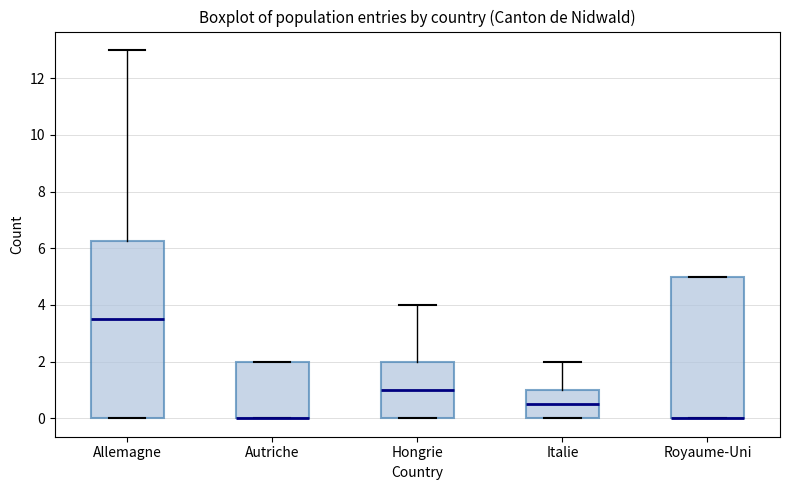

Which box is the tallest, from its lower edge to its upper edge?

Allemagne